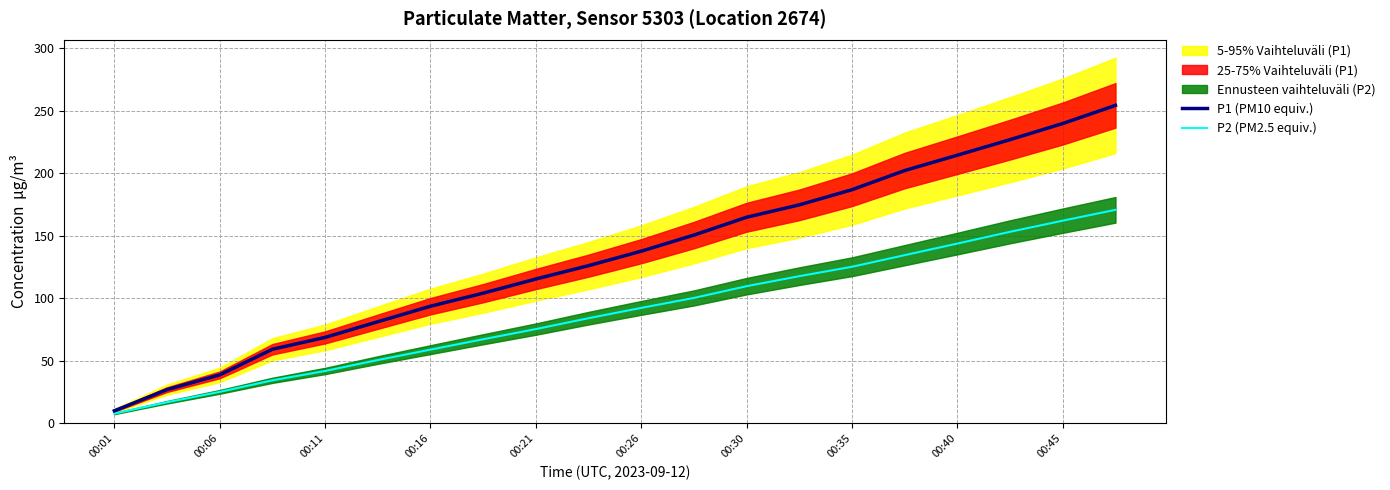

At which label does P1 (PM10 equiv.) first exceed 137?

00:26